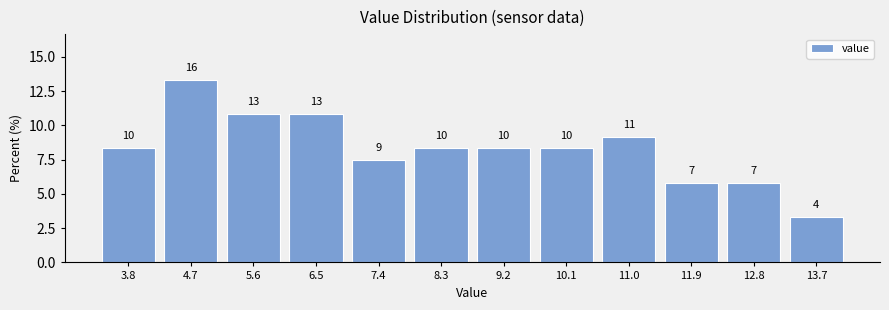

How many bars are there in total?

12